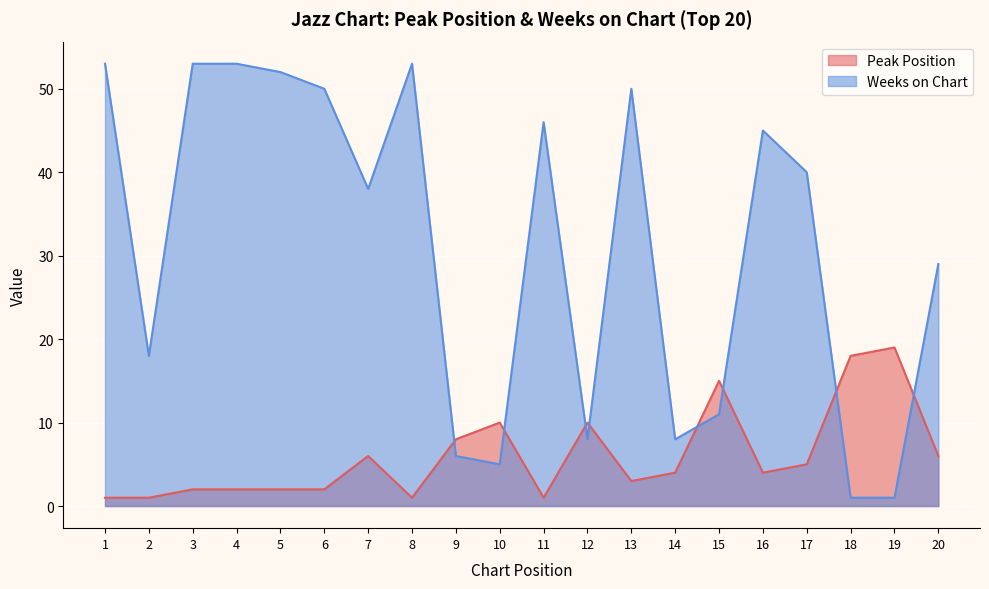

Read the Peak Position value at 20, to the nearest 10.

10